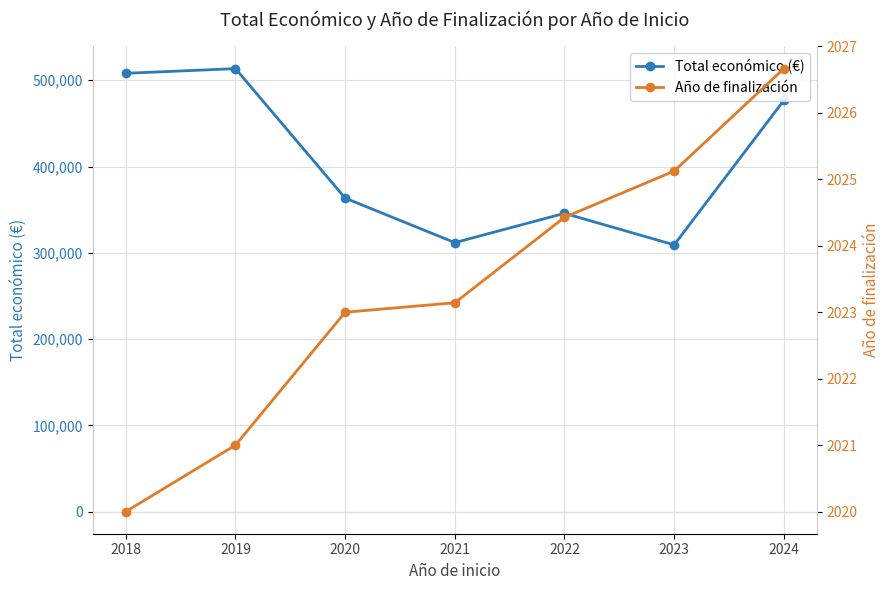

What is the lowest value of the Total económico (€) series?

309193.1